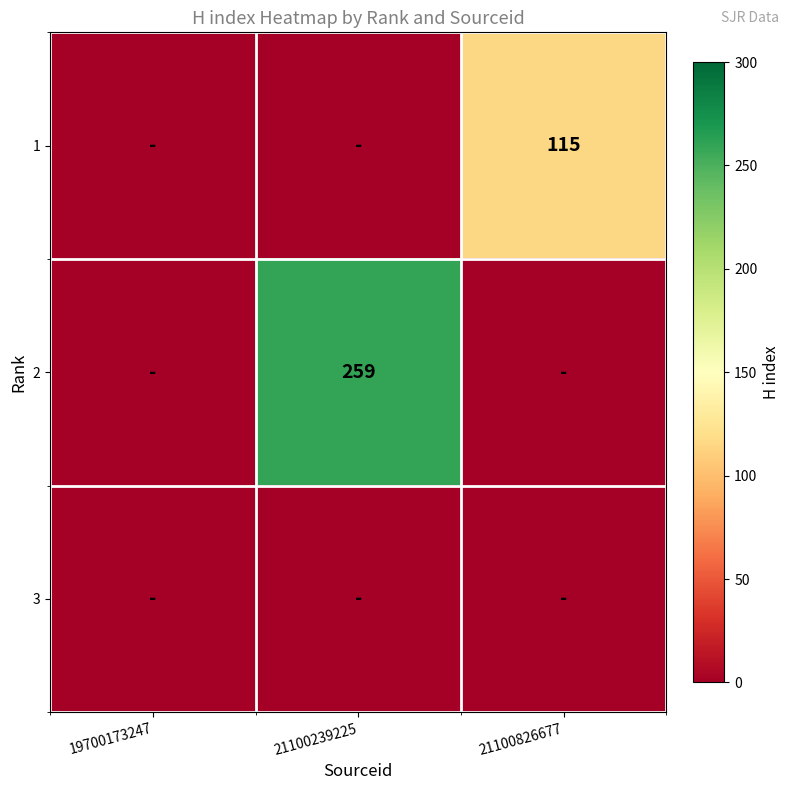

The value of 1 at 21100826677 is 155. True or false?

False